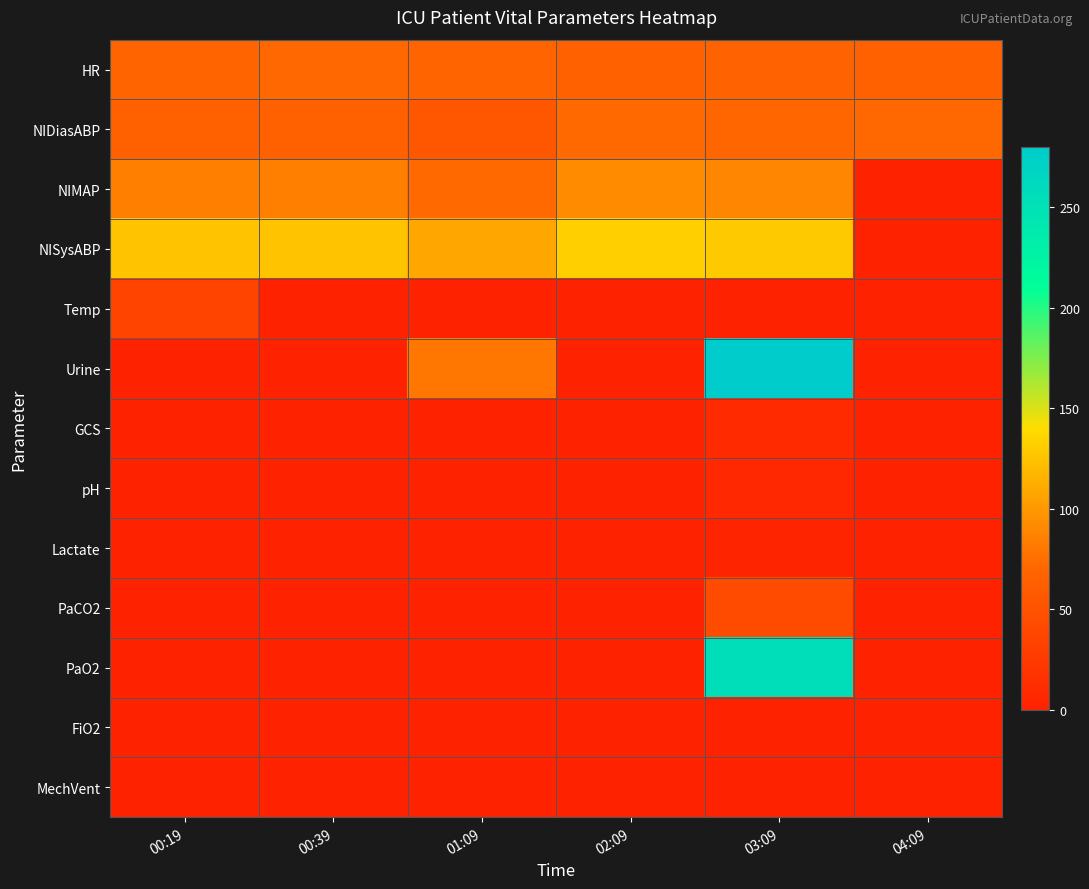

Reading left to right, list all the values displayed in this chart.

HR: 00:19=68.0	00:39=71.0	01:09=68.0	02:09=66.0	03:09=67.0	04:09=66.0
NIDiasABP: 00:19=65.0	00:39=65.0	01:09=55.0	02:09=72.0	03:09=70.0	04:09=71.0
NIMAP: 00:19=85.0	00:39=85.0	01:09=72.7	02:09=92.0	03:09=89.7	04:09=0.0
NISysABP: 00:19=125.0	00:39=125.0	01:09=108.0	02:09=132.0	03:09=129.0	04:09=0.0
Temp: 00:19=35.8	00:39=0.0	01:09=0.0	02:09=0.0	03:09=0.0	04:09=0.0
Urine: 00:19=0.0	00:39=0.0	01:09=80.0	02:09=0.0	03:09=280.0	04:09=0.0
GCS: 00:19=0.0	00:39=0.0	01:09=0.0	02:09=0.0	03:09=9.0	04:09=0.0
pH: 00:19=0.0	00:39=0.0	01:09=0.0	02:09=0.0	03:09=7.3	04:09=0.0
Lactate: 00:19=0.0	00:39=0.0	01:09=0.0	02:09=0.0	03:09=2.2	04:09=0.0
PaCO2: 00:19=0.0	00:39=0.0	01:09=0.0	02:09=0.0	03:09=43.0	04:09=0.0
PaO2: 00:19=0.0	00:39=0.0	01:09=0.0	02:09=0.0	03:09=254.0	04:09=0.0
FiO2: 00:19=0.0	00:39=0.0	01:09=0.0	02:09=0.0	03:09=0.3	04:09=0.0
MechVent: 00:19=0.0	00:39=0.0	01:09=0.0	02:09=0.0	03:09=1.0	04:09=0.0